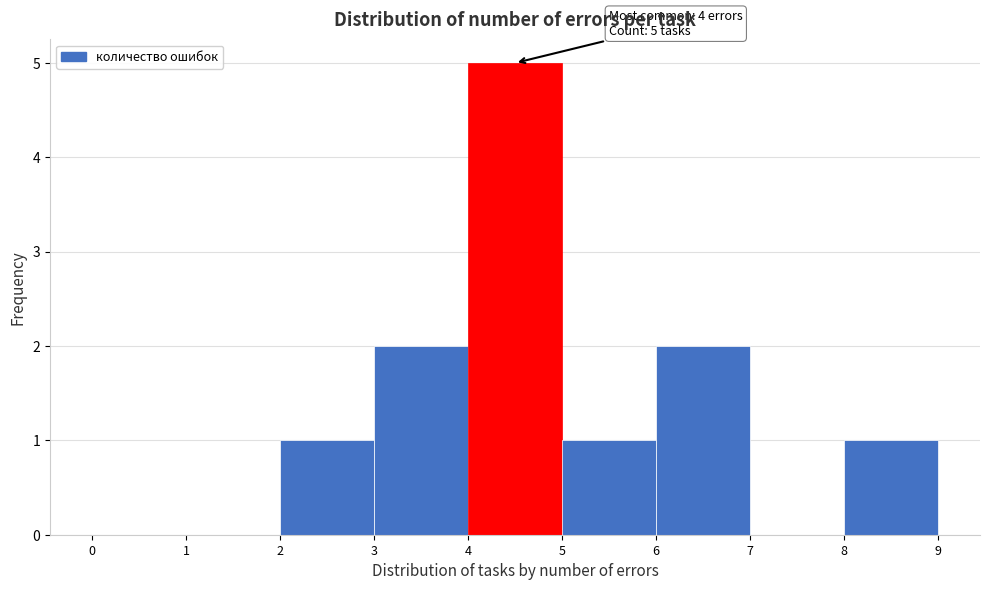

Which range on the x-axis has the tallest bar?

4 to 5